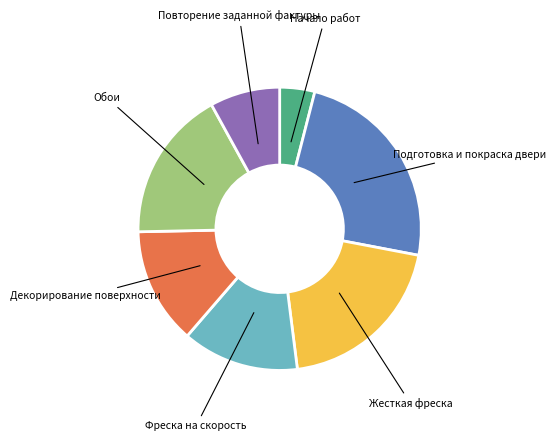

Does any single category account for the majority?

No